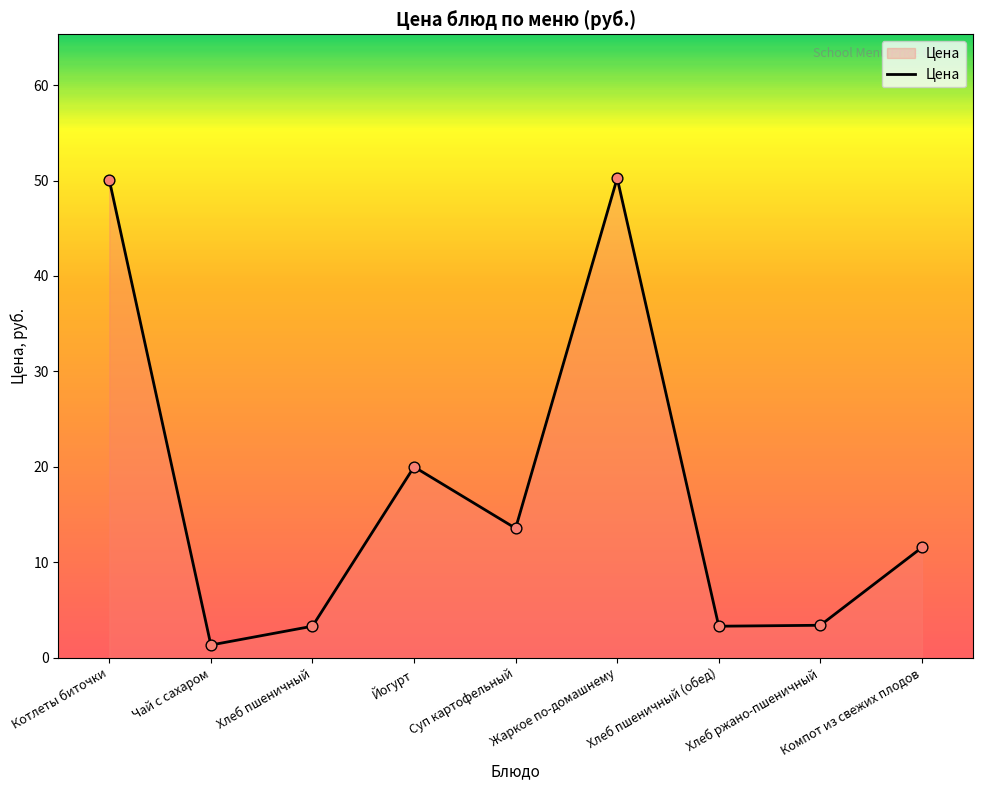

Between Хлеб ржано-пшеничный and Суп картофельный, which is larger?

Суп картофельный